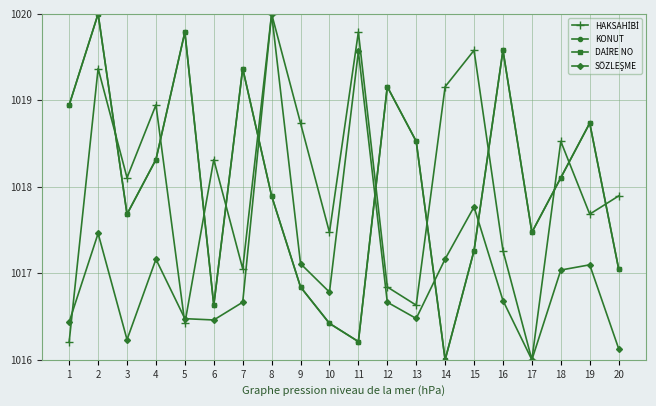

After their last crossing, which series has the higher values: SÖZLEŞME or KONUT?

KONUT